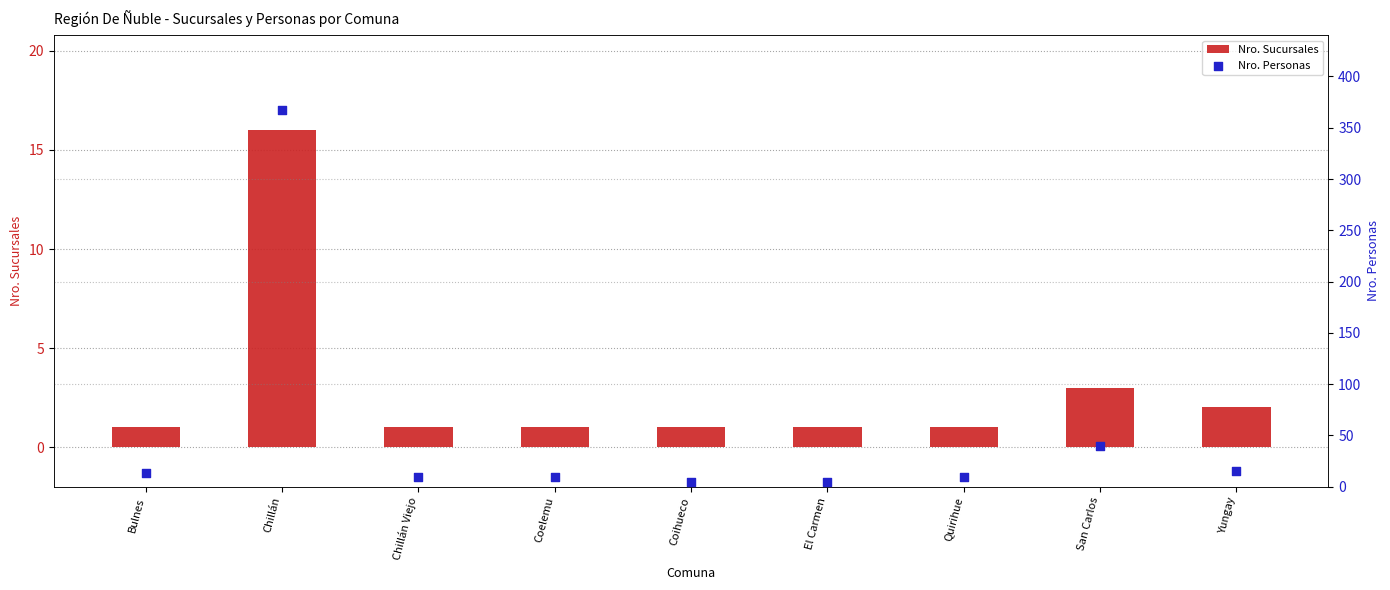

What are all the series names shown in the legend?

Nro. Sucursales, Nro. Personas